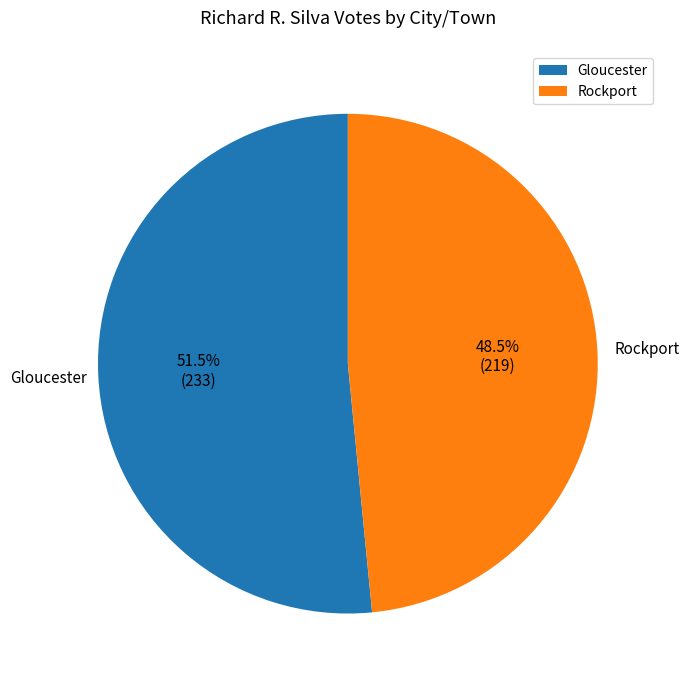

How many segments does this pie chart have?

2